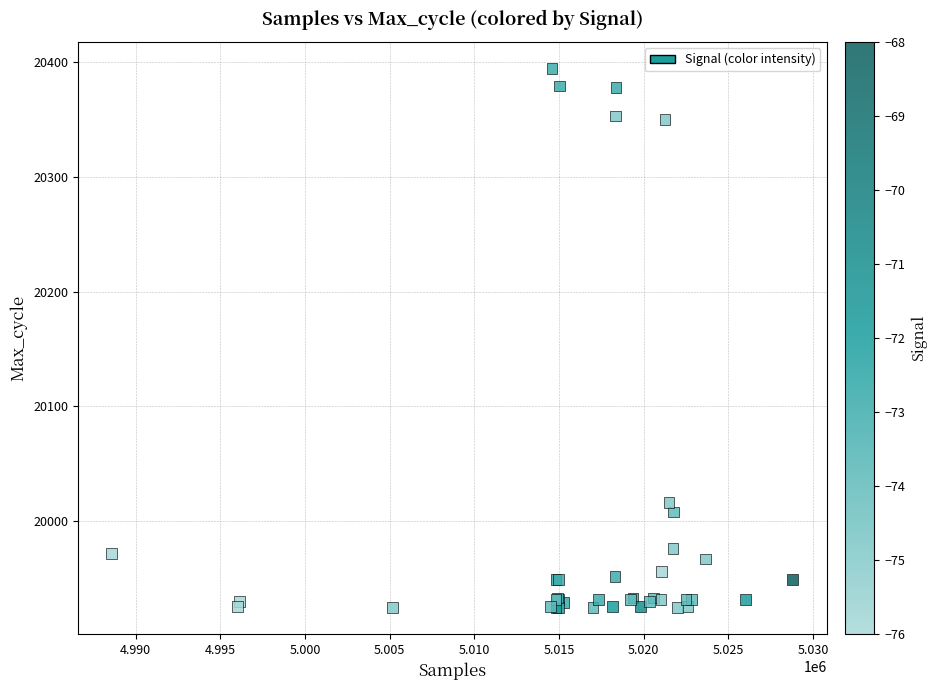

What Y value in the scatter plot is closest to 20159?

20016